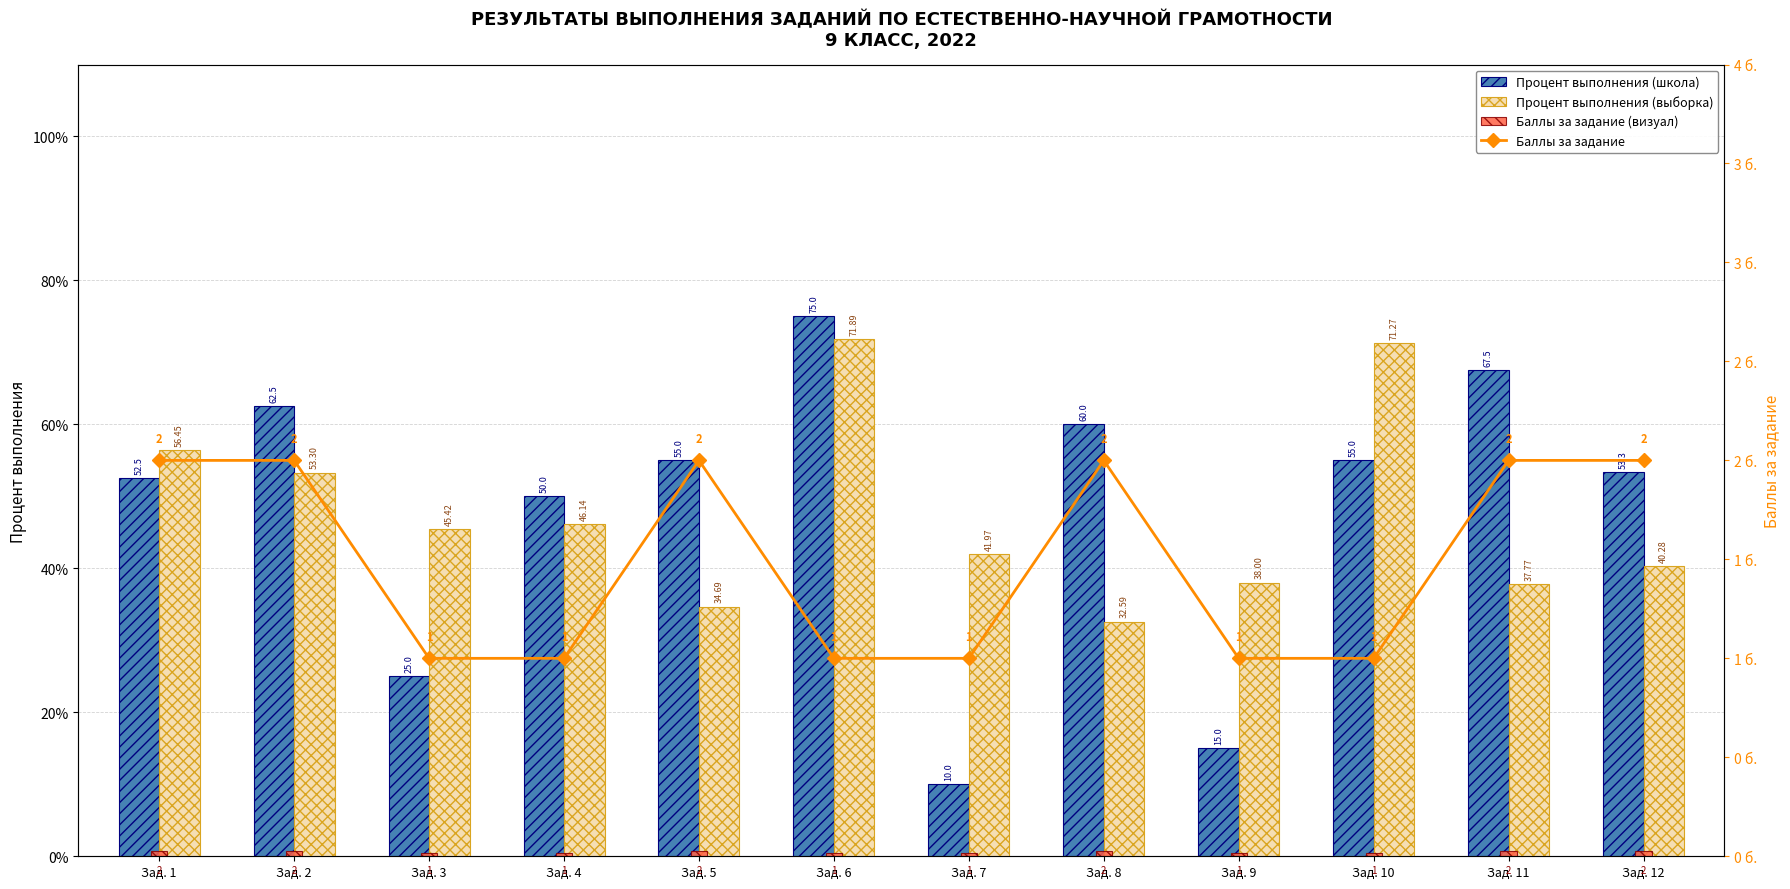

What is the difference between the Баллы за задание values at Зад. 1 and Зад. 9?

1.0